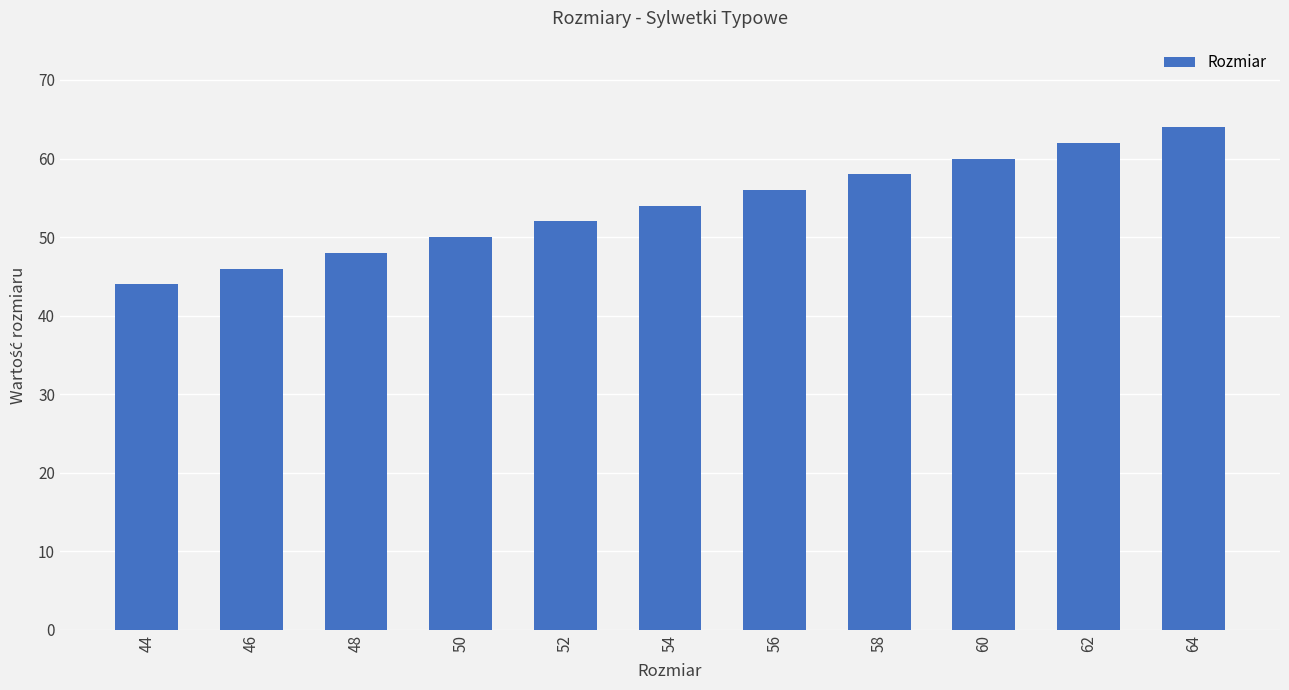

Read the value at 64.

64